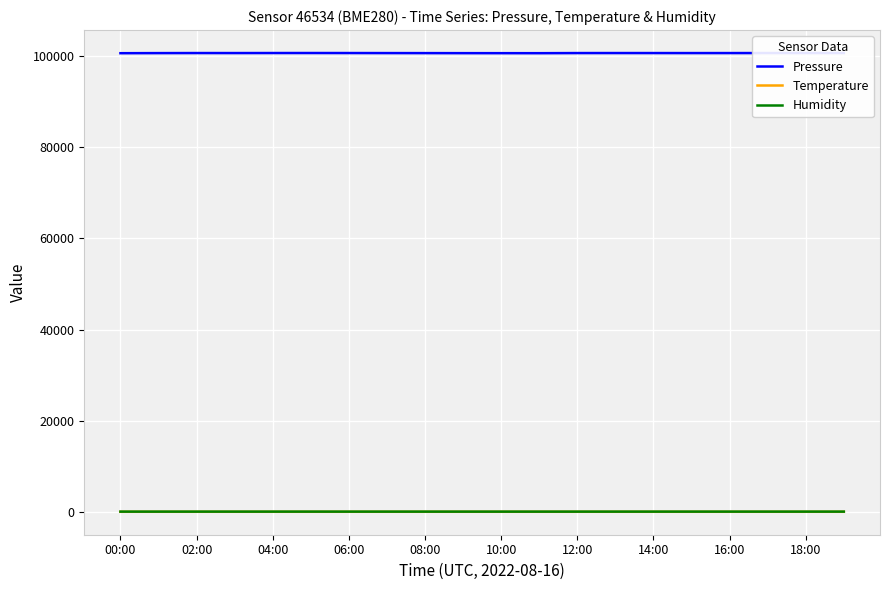

Which series has the widest spread of values?

Pressure